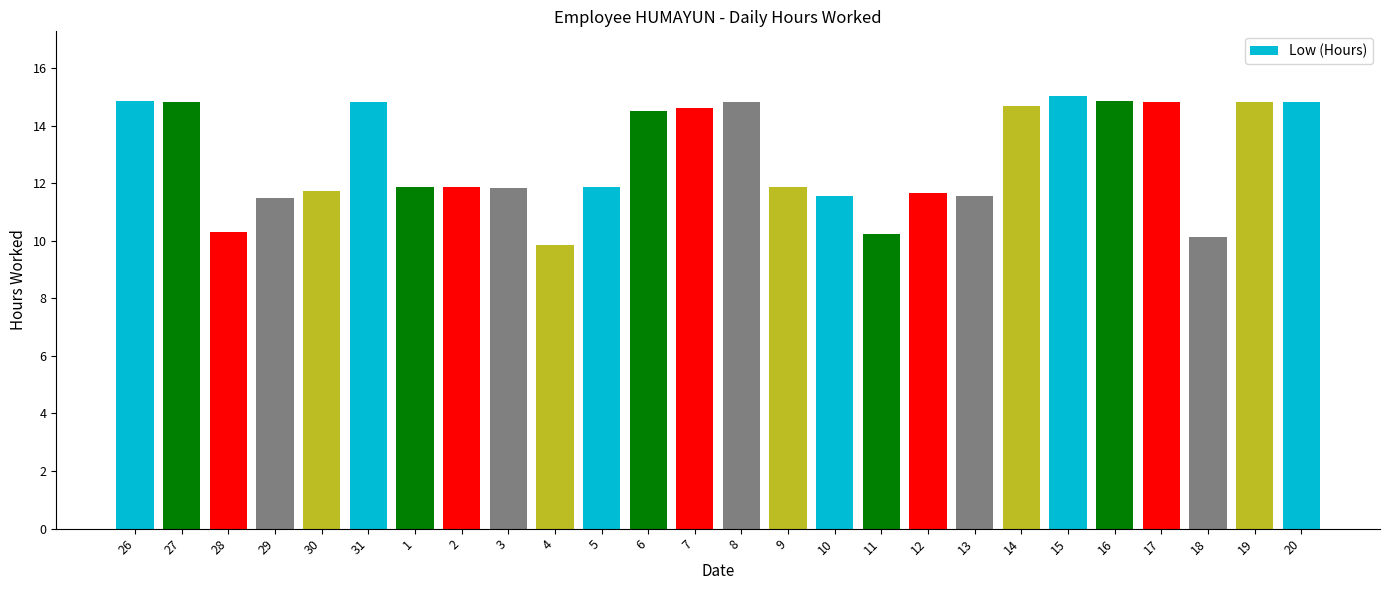

What is the average value?

12.9